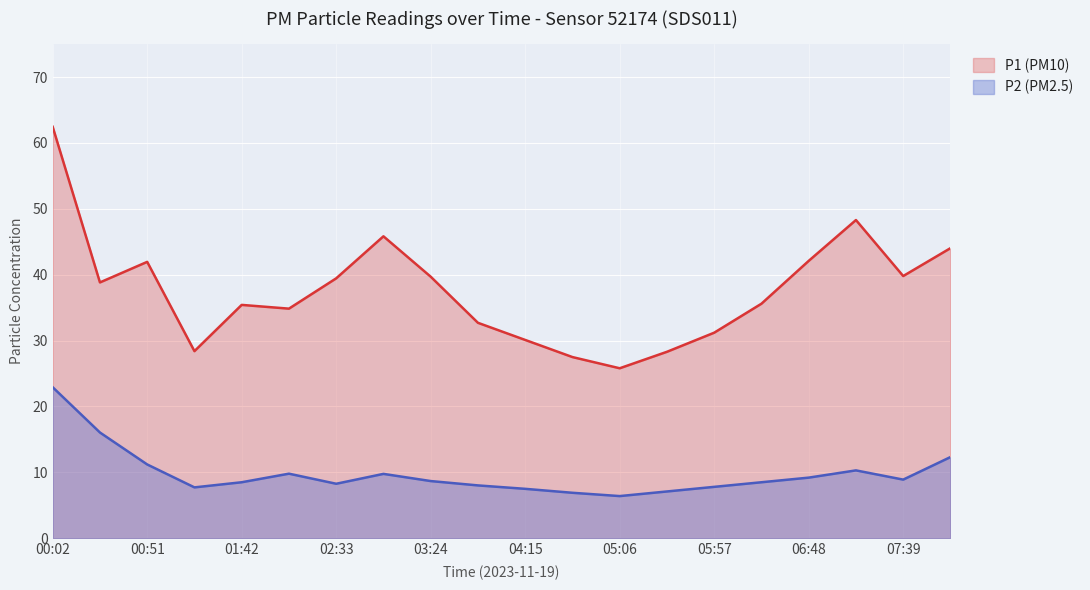

Where is the first local maximum for P2 (PM2.5)?

02:07